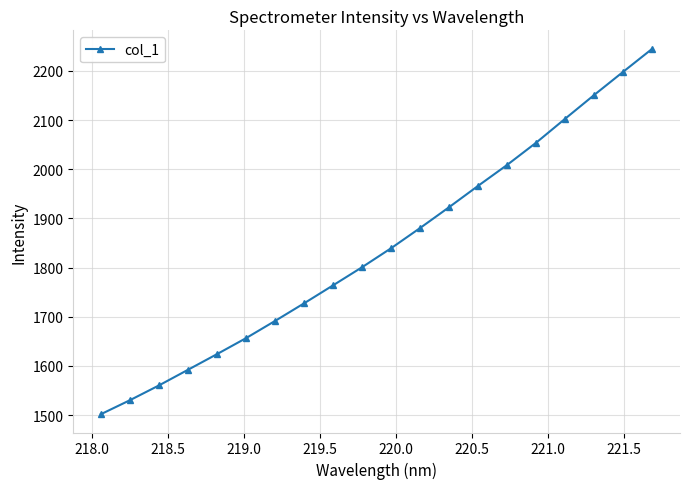

What is the difference between the second highest and minimum values?

696.8